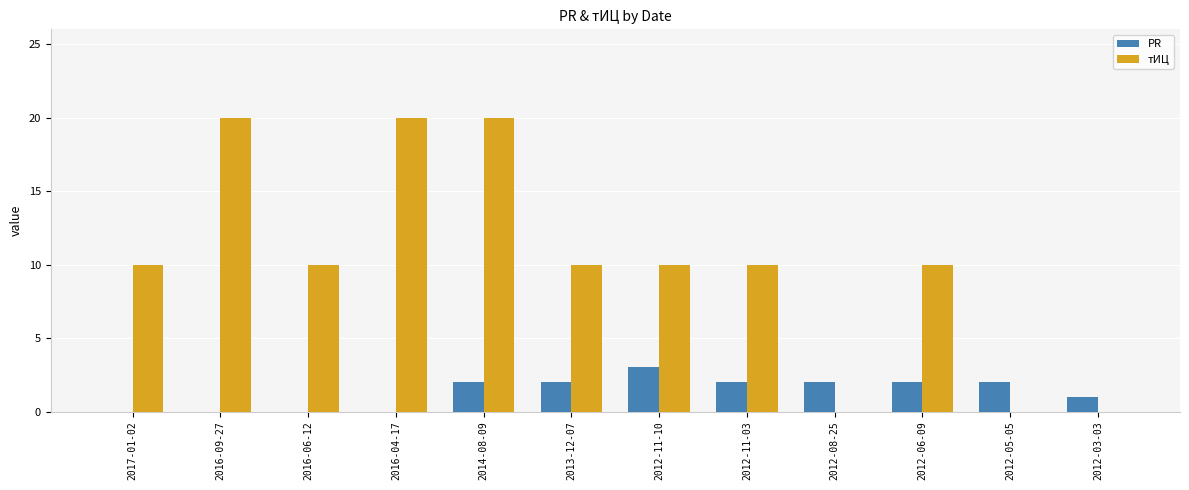

The value of PR at 2013-12-07 is 1. True or false?

False